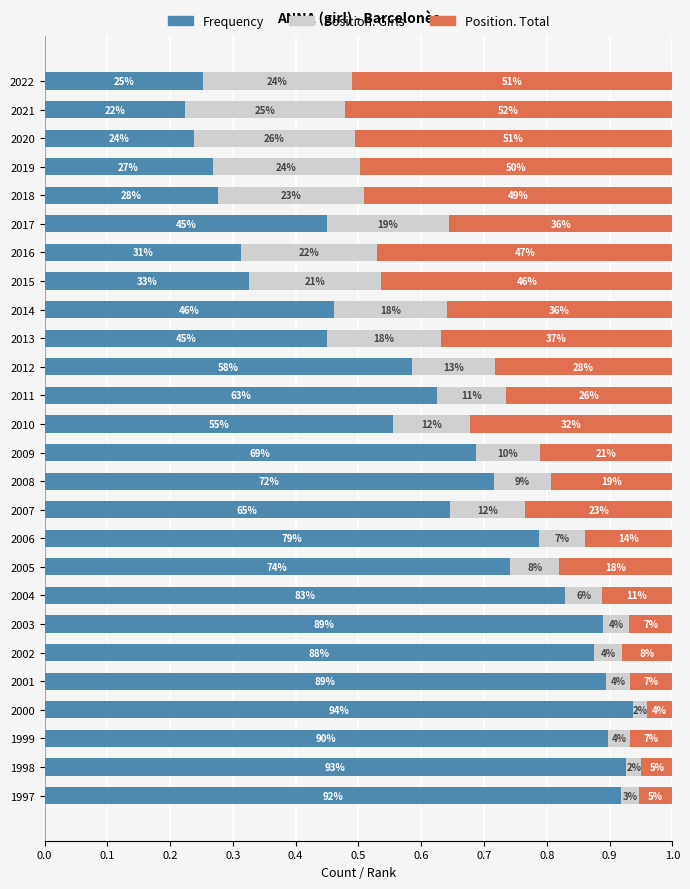

What are all the series names shown in the legend?

Frequency, Position. Girls, Position. Total